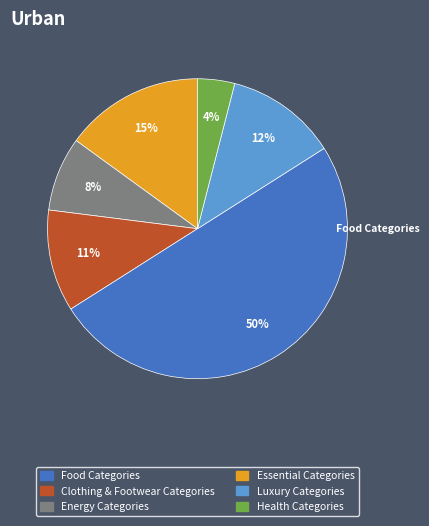

To the nearest percent, what is the difference between the largest and smallest slice percentages?

46%